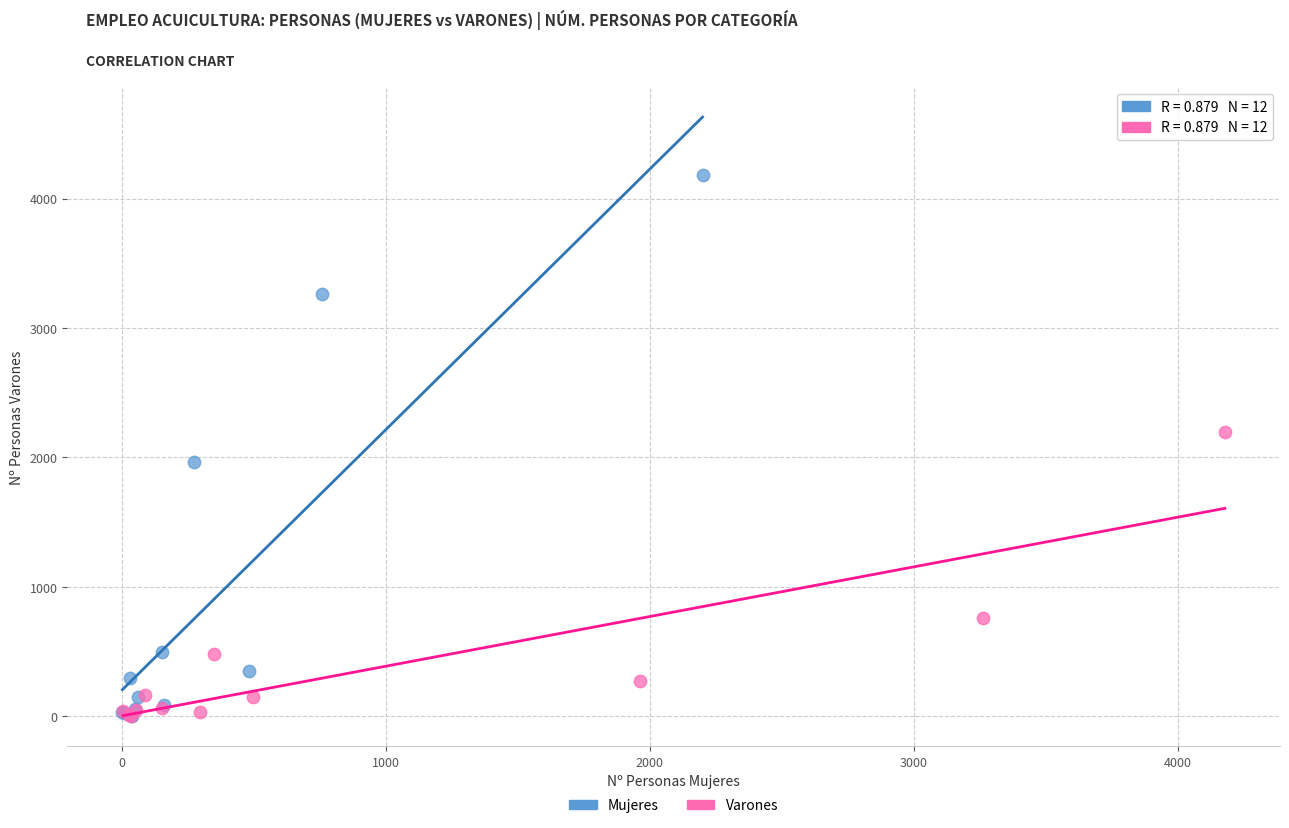

Which series contains the highest Y value?

Mujeres